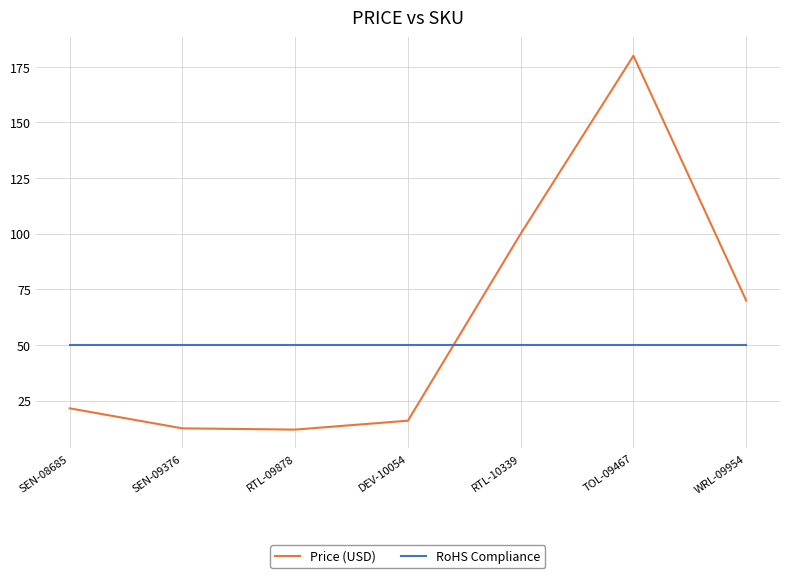

How many intersections are there between RoHS Compliance and Price (USD)?

1